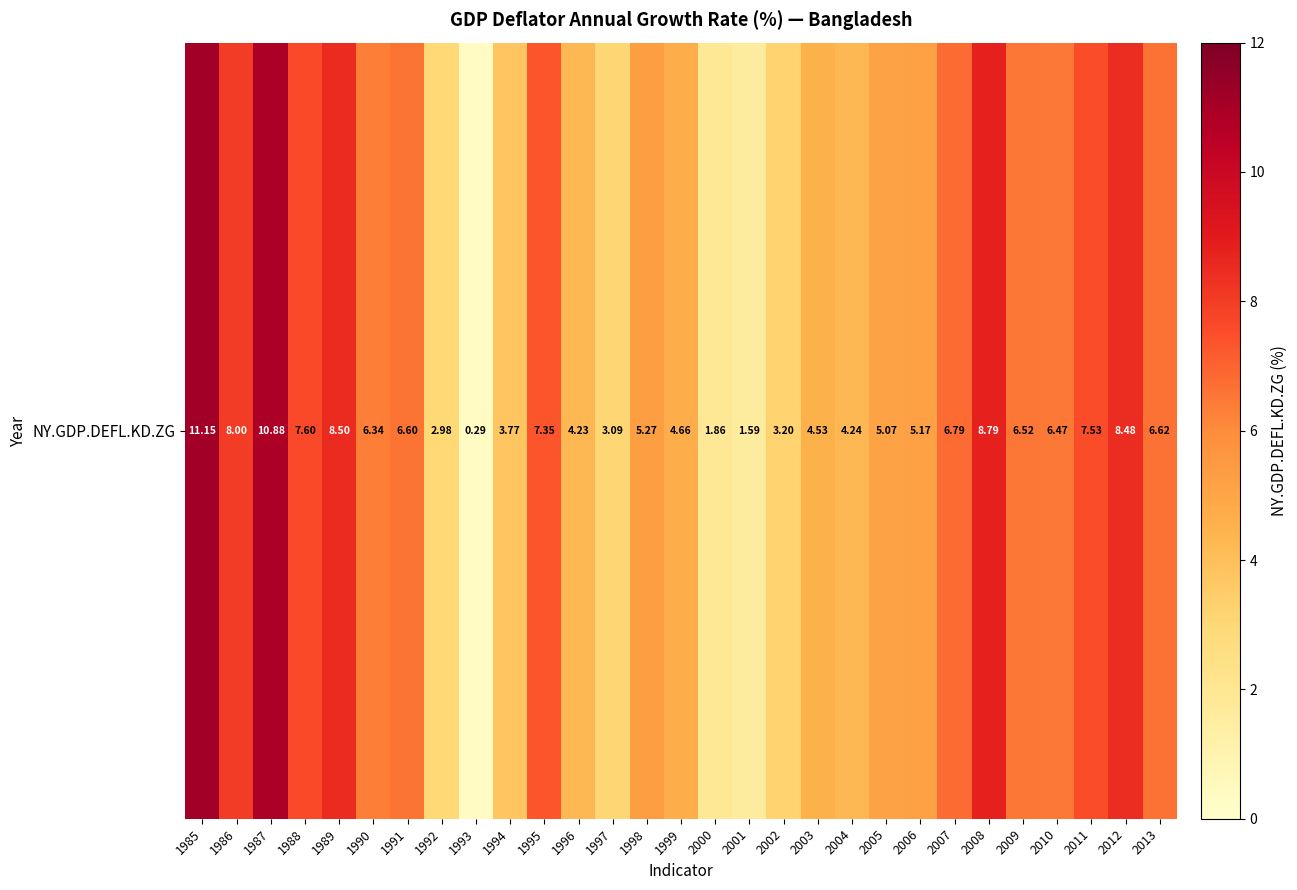

Rank the categories by value from highest to lowest.

1985, 1987, 2008, 1989, 2012, 1986, 1988, 2011, 1995, 2007, 2013, 1991, 2009, 2010, 1990, 1998, 2006, 2005, 1999, 2003, 2004, 1996, 1994, 2002, 1997, 1992, 2000, 2001, 1993